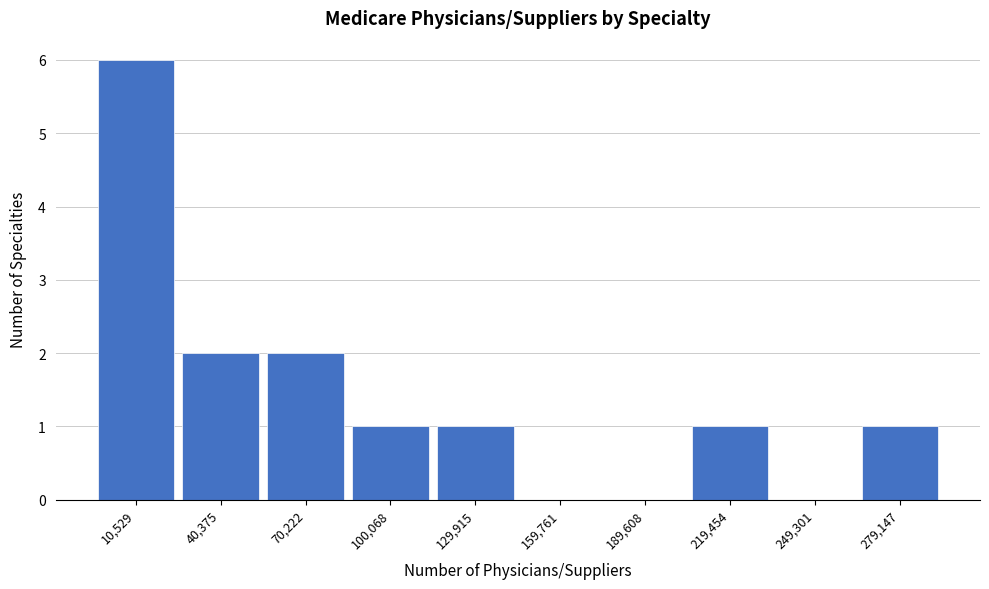

Reading left to right, what are all the values shown in this chart?

10,529=6	40,375=2	70,222=2	100,068=1	129,915=1	159,761=0	189,608=0	219,454=1	249,301=0	279,147=1